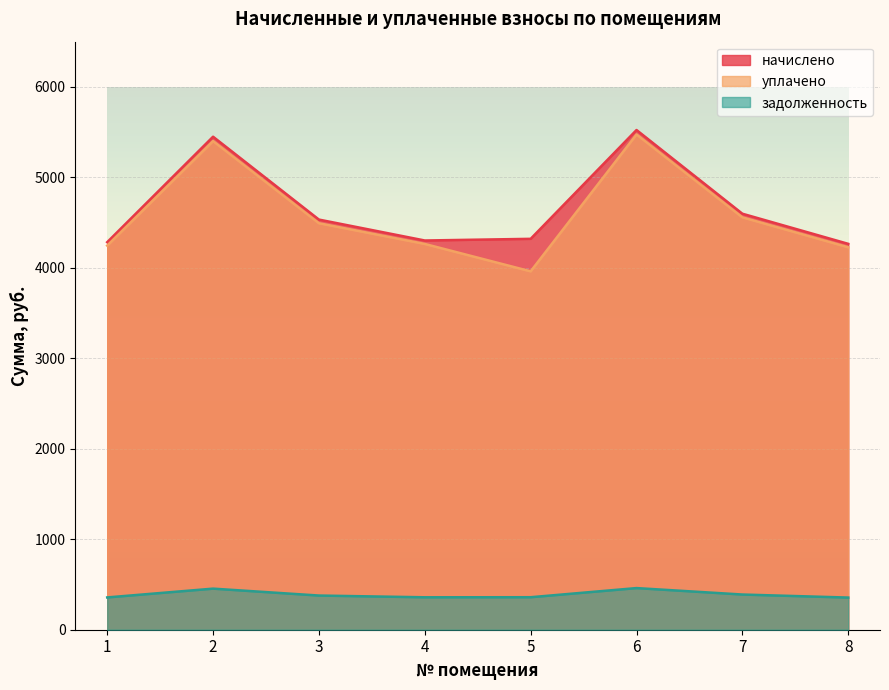

How many data points does each series have?

8